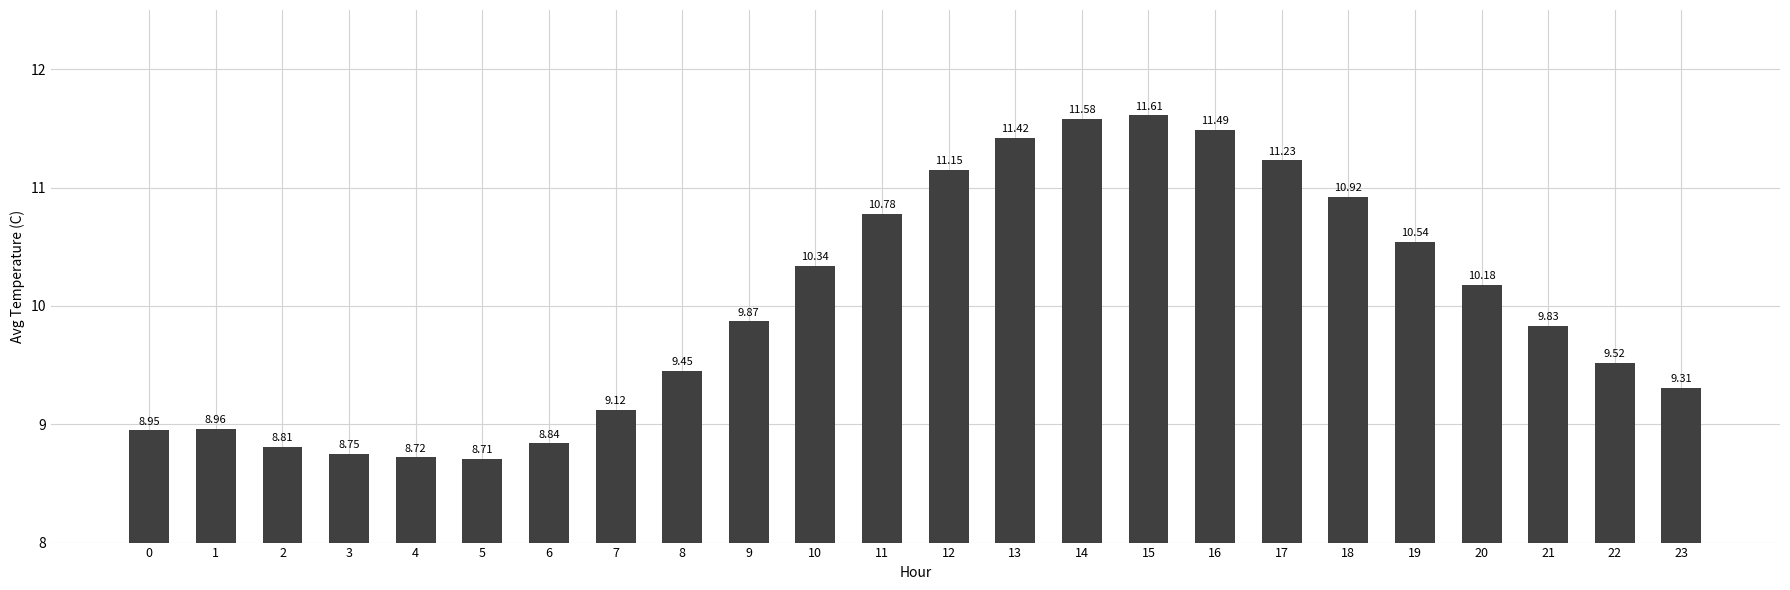

What is the change in value from 12 to 13?

+0.3